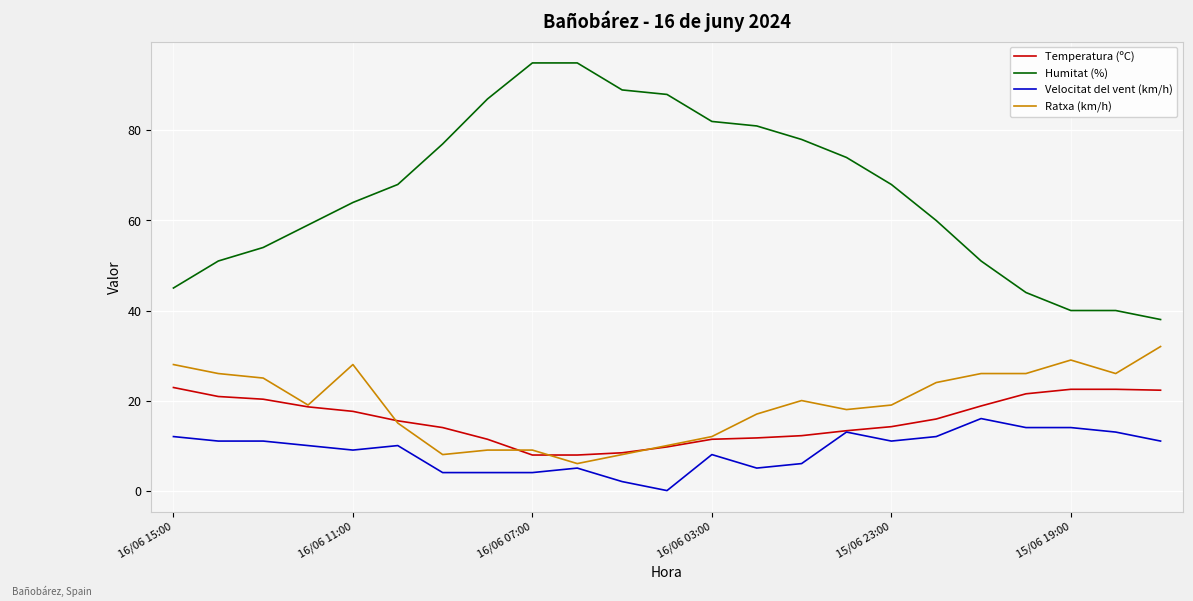

What is the sum of all Humitat (%) values?

1528.0